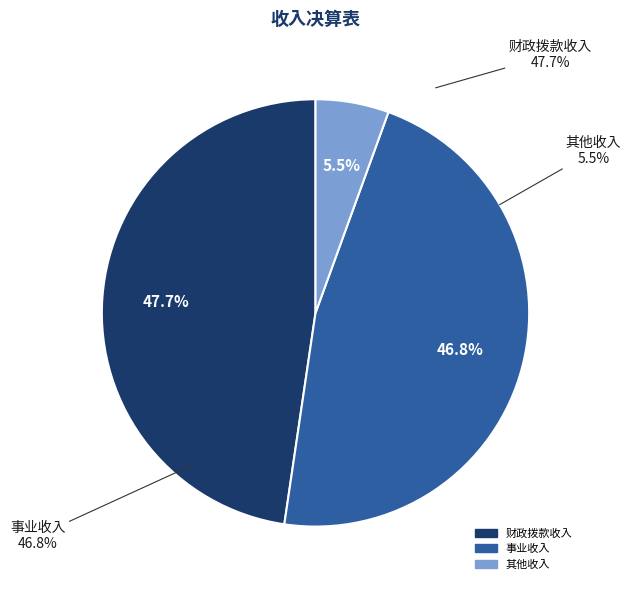

Is there a majority slice in this chart?

No